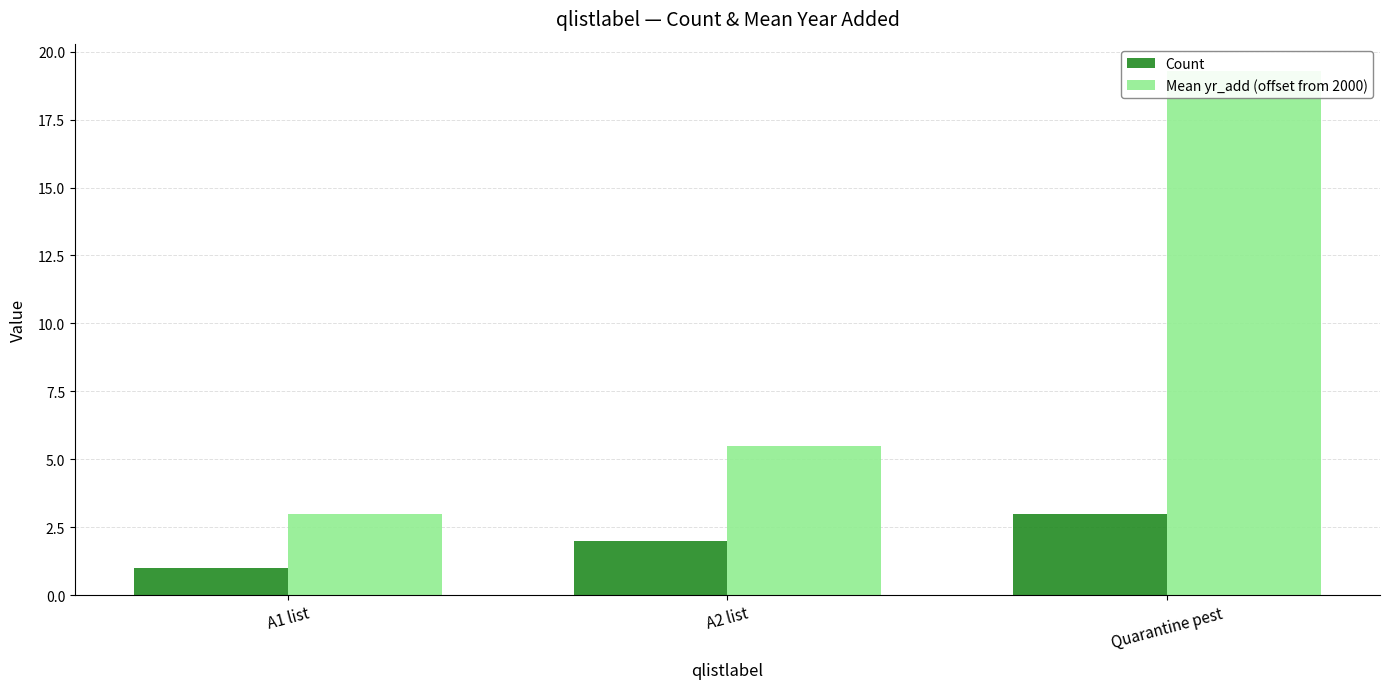

What is the difference between the highest and lowest values at A2 list?

3.5